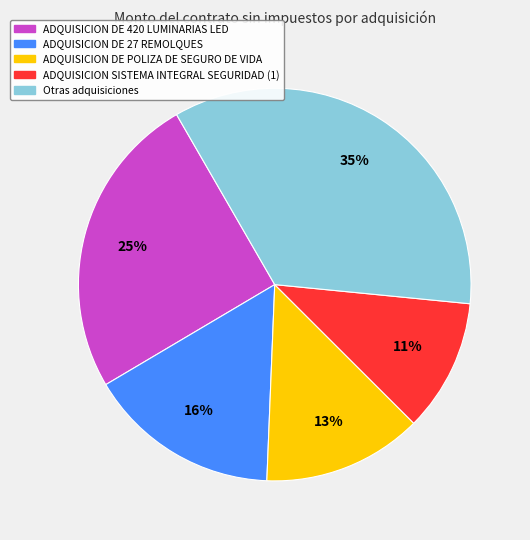

To the nearest percent, what is the average slice percentage?

20%